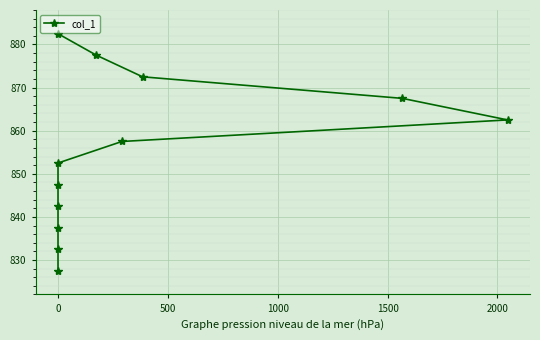

How many distinct data groups are displayed?

1